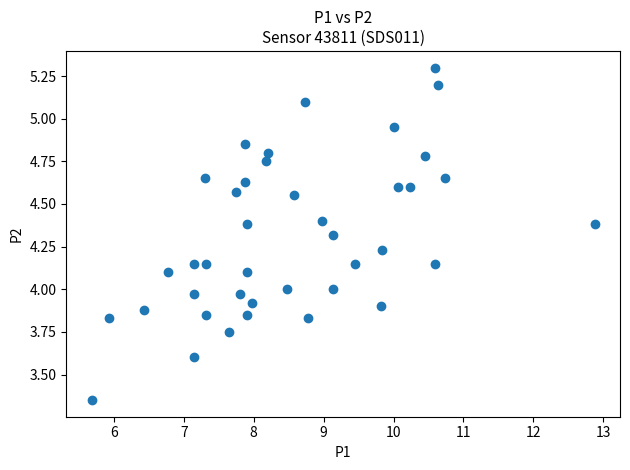

Count the number of points in this scatter plot.

40